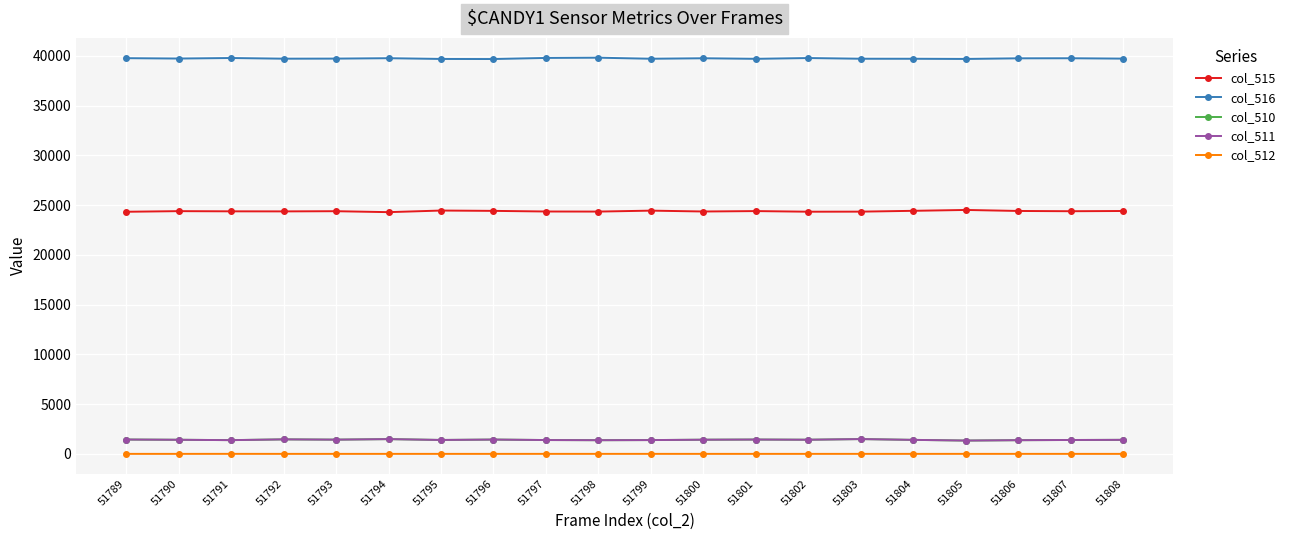

What is the greatest value displayed?

39812